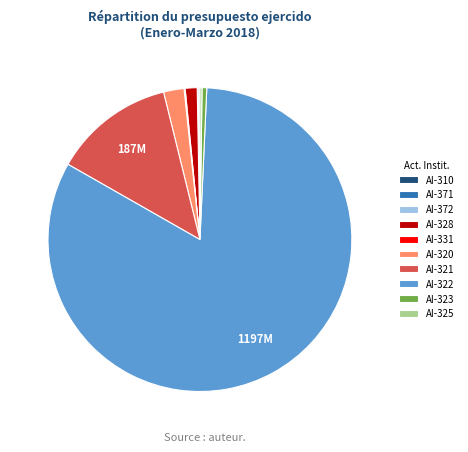

What is the largest slice in the pie chart?

AI-322